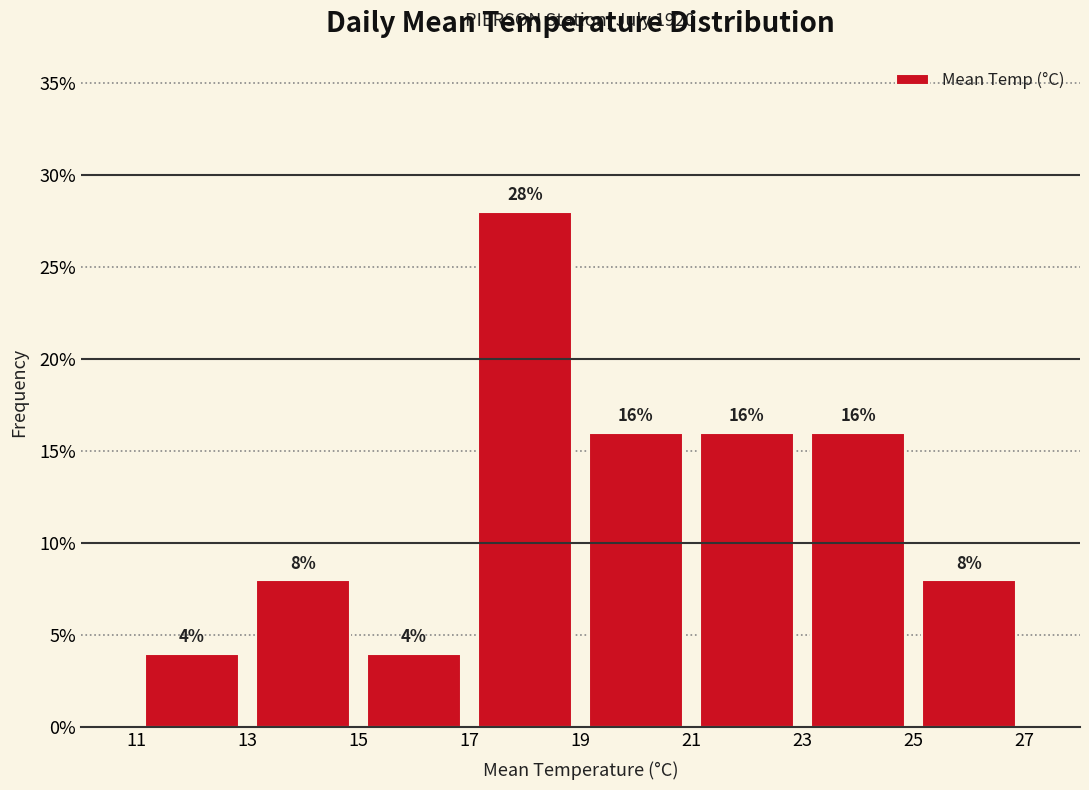

How tall is the bar that spans 25 to 27 on the x-axis?

8